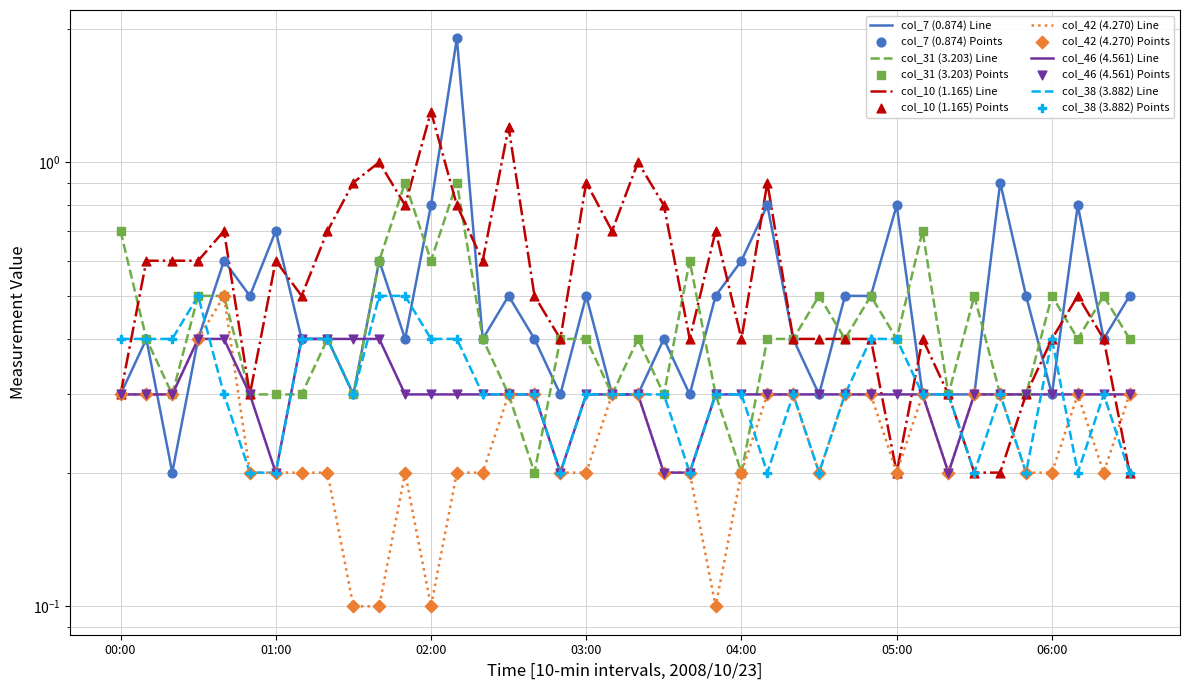

Which series contains the lowest Y value?

col_42 (4.270)